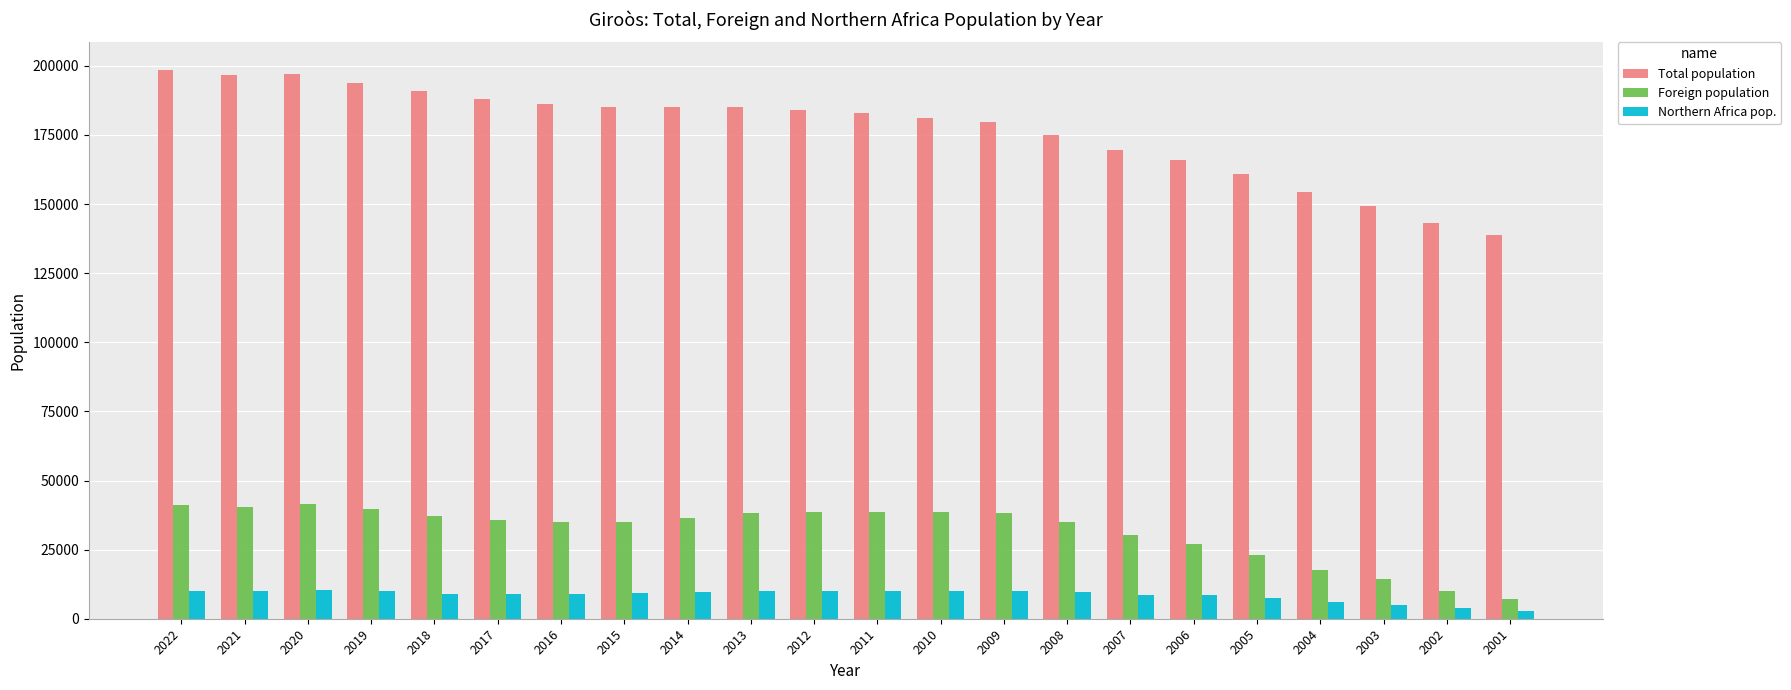

Which series has the largest total across all categories?

Total population